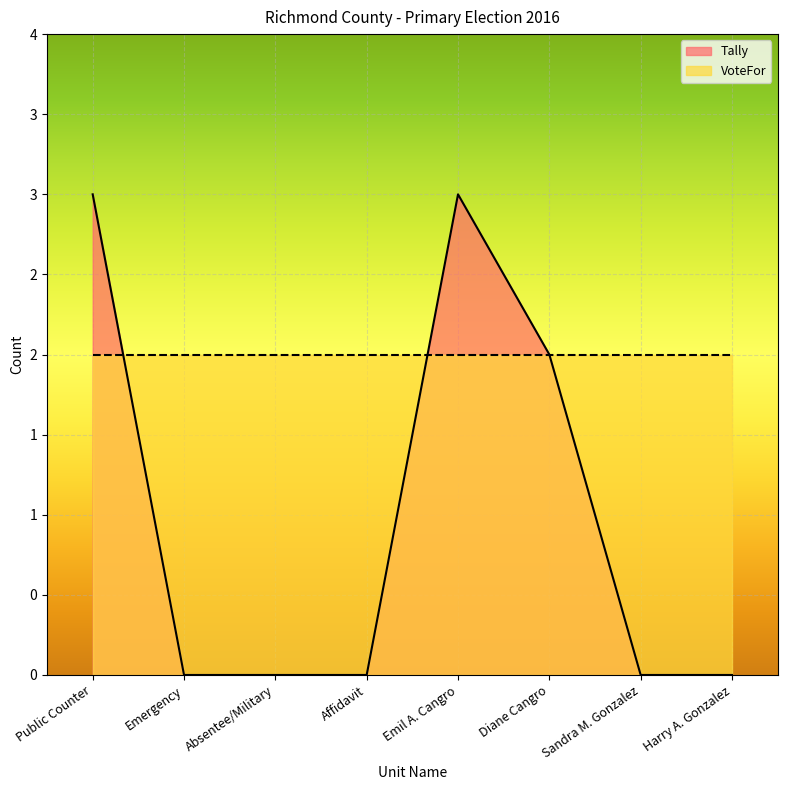

True or false: the data has more than 0 interior local peaks.

True